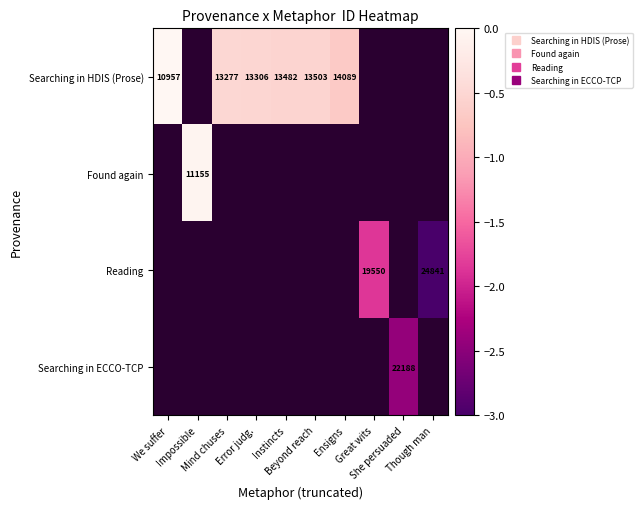

What is the smallest value displayed?

-3.0